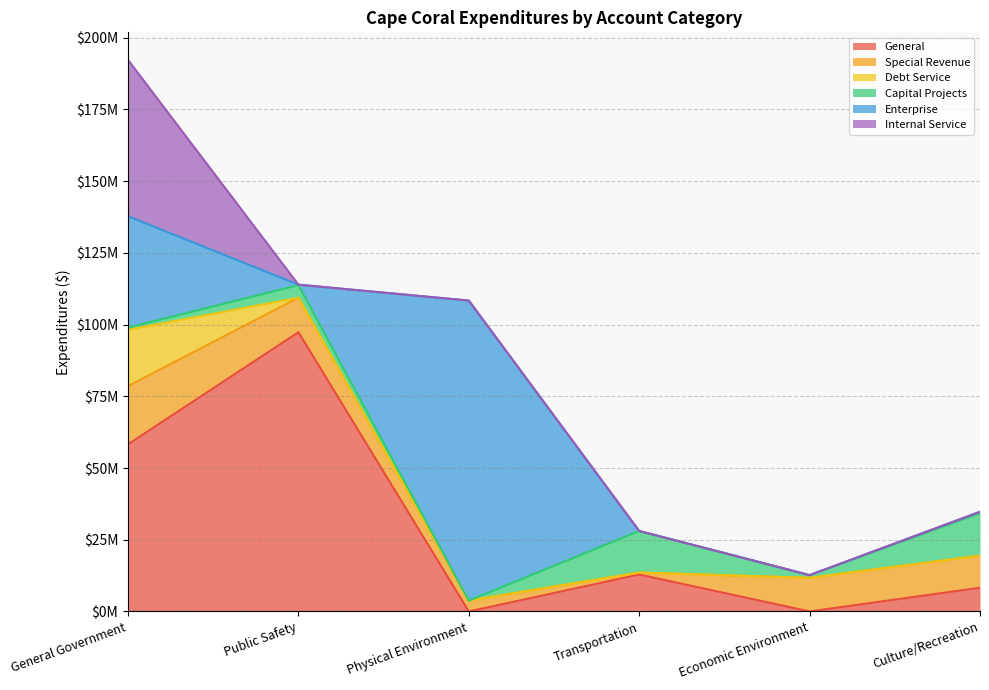

What is the sum of the General values at Physical Environment and Transportation?

12880763.9